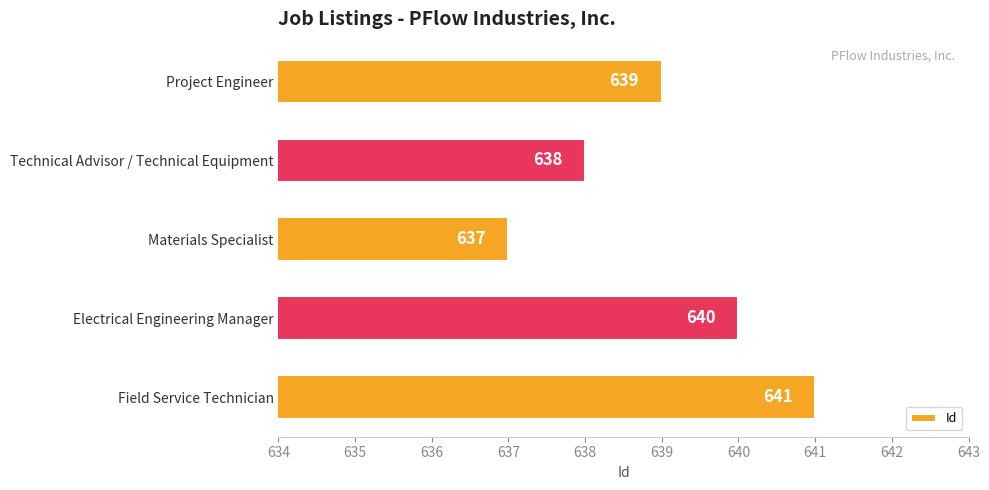

What is the ratio of the value at Electrical Engineering Manager to the value at Materials Specialist?

1.0